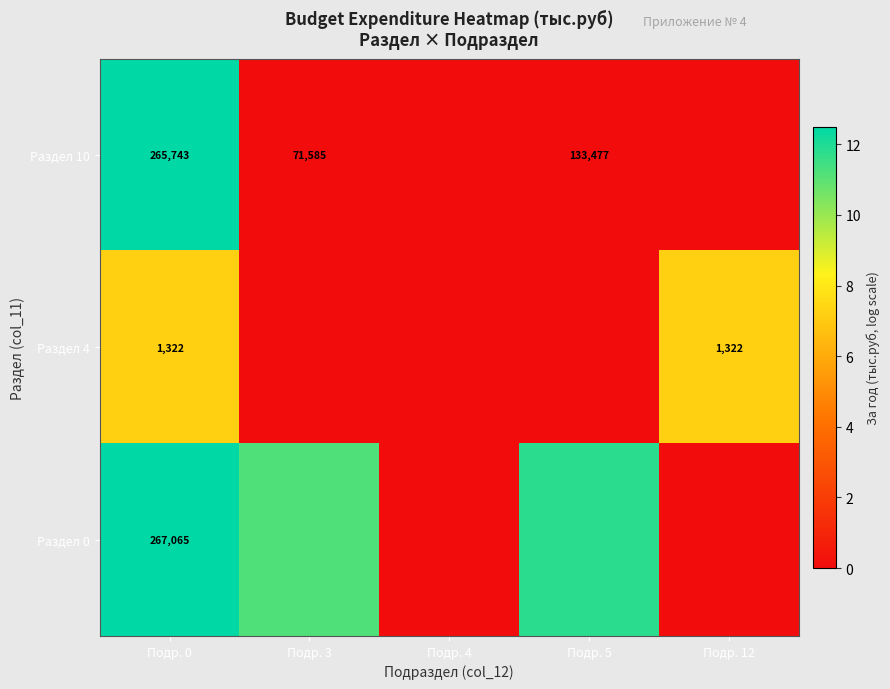

List the series in order of their peak value, highest first.

Раздел 10, Раздел 0, Раздел 4